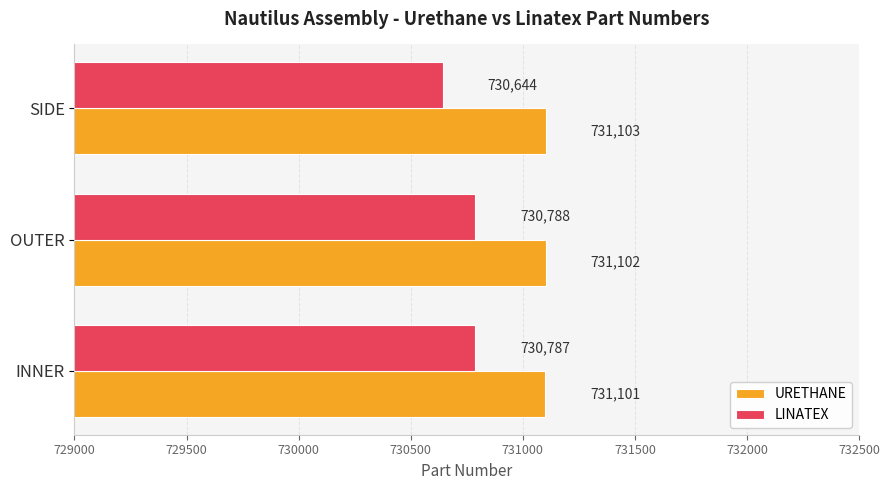

What is the minimum value for URETHANE?

731101